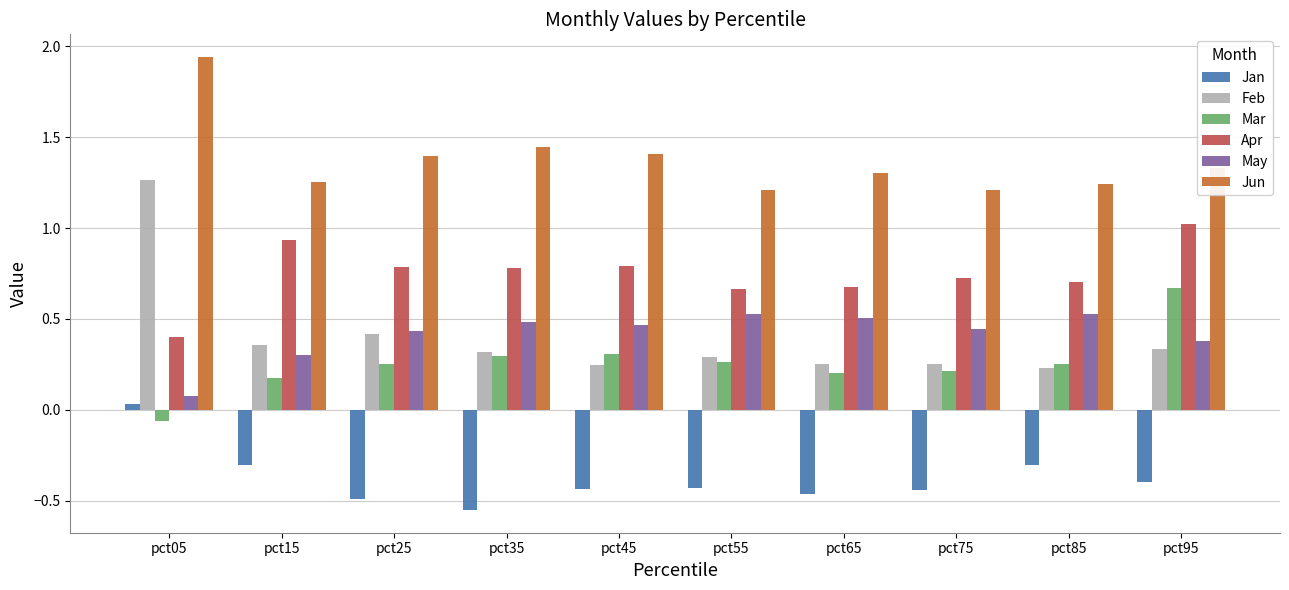

How many bars are there in total?

60